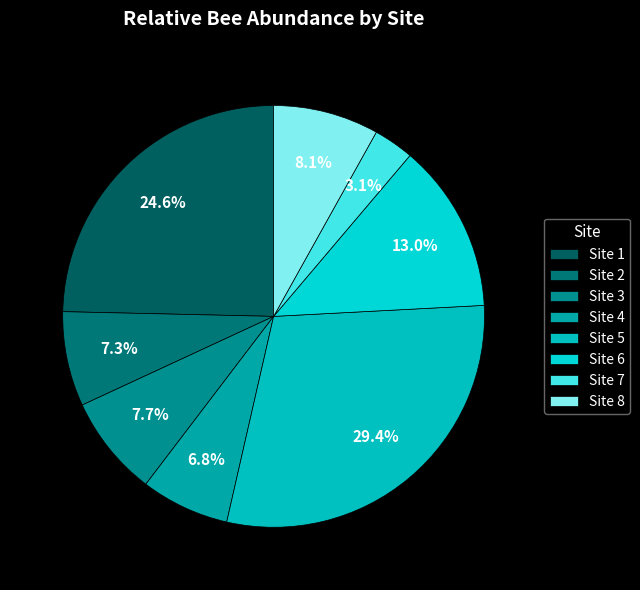

Approximately how many times larger is the value at Site 2 compared to Site 8?

0.9